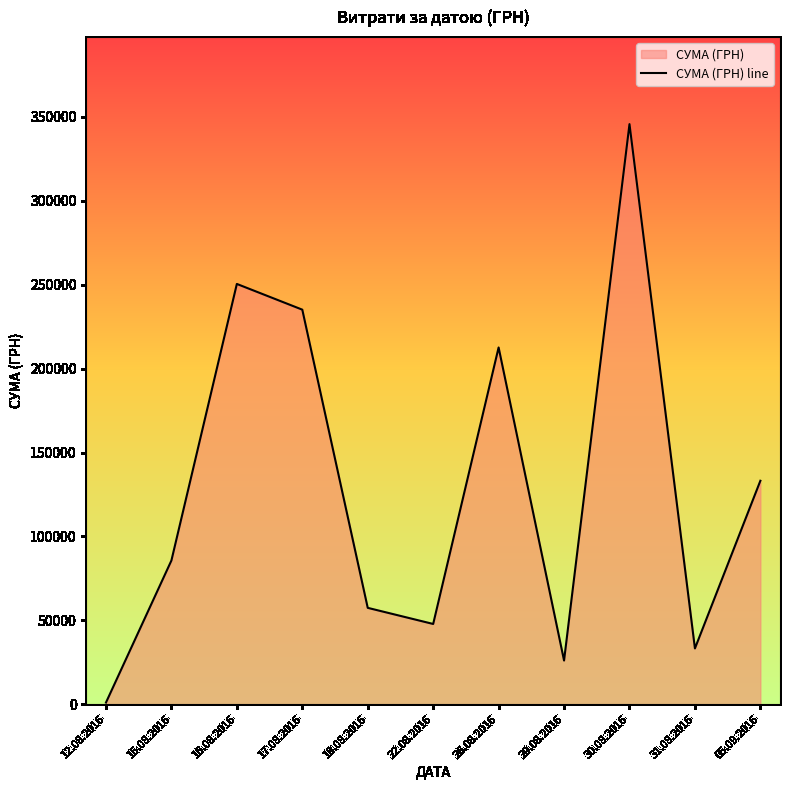

What is the difference between the maximum and minimum values?

344689.0